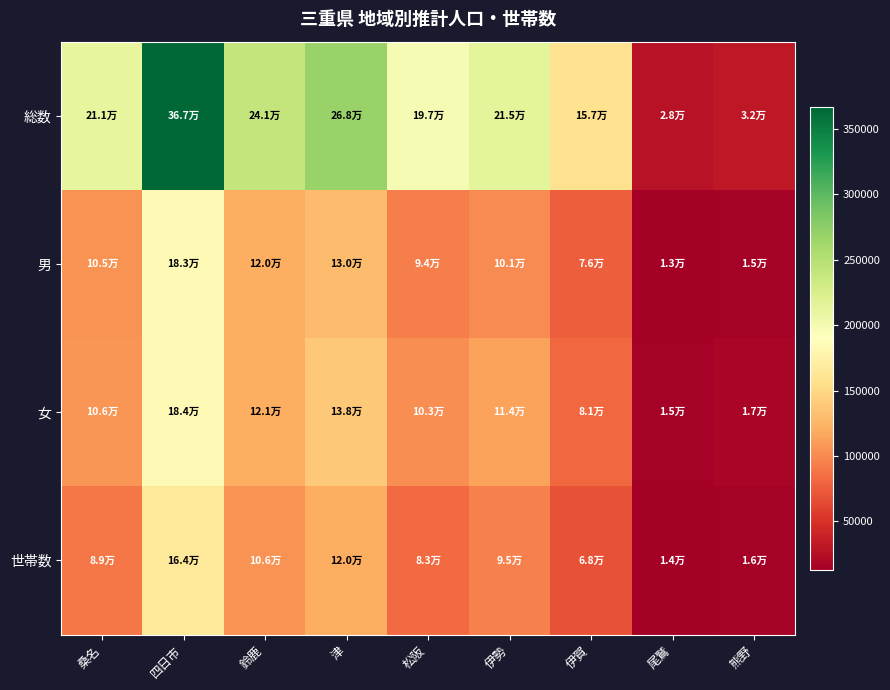

List the series in order of their peak value, highest first.

総数, 女, 男, 世帯数